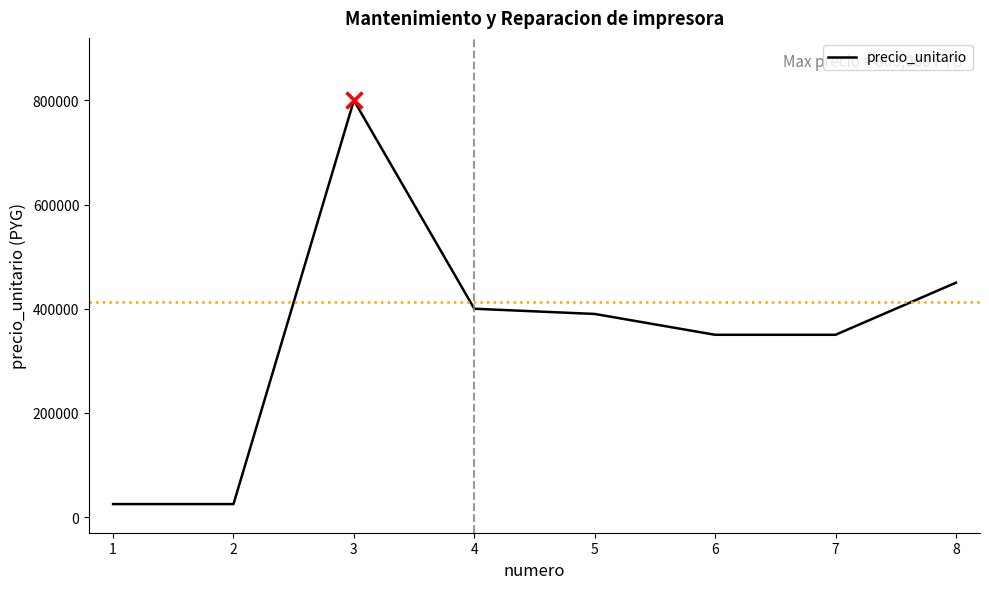

What is the difference between the maximum and minimum values?

775000